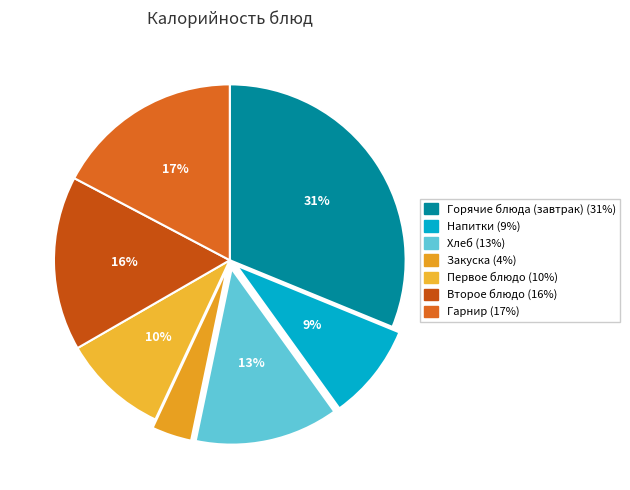

How many slices are in this pie chart?

7